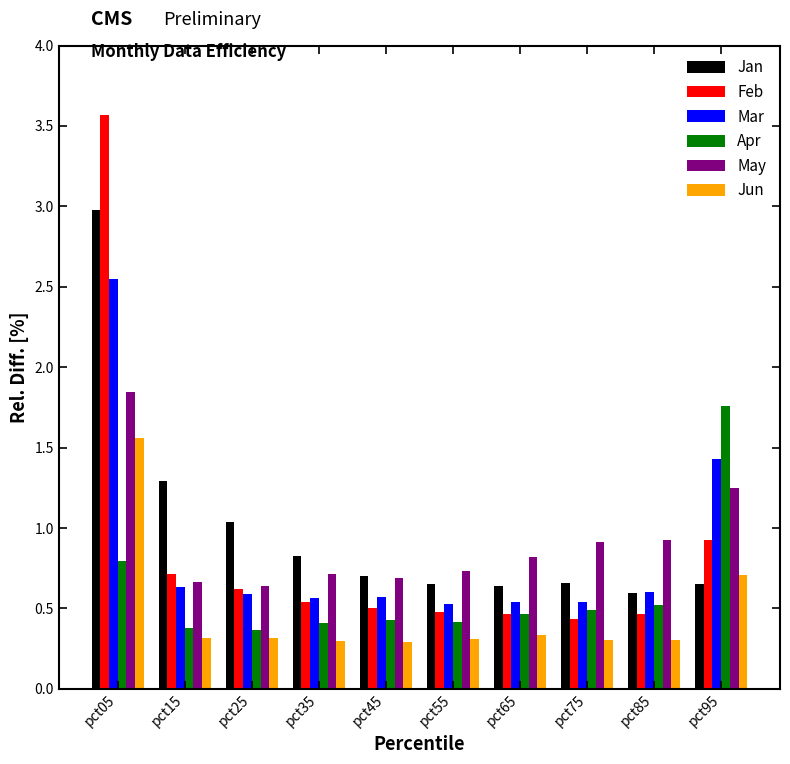

What is the approximate value of Feb at pct05?

3.6